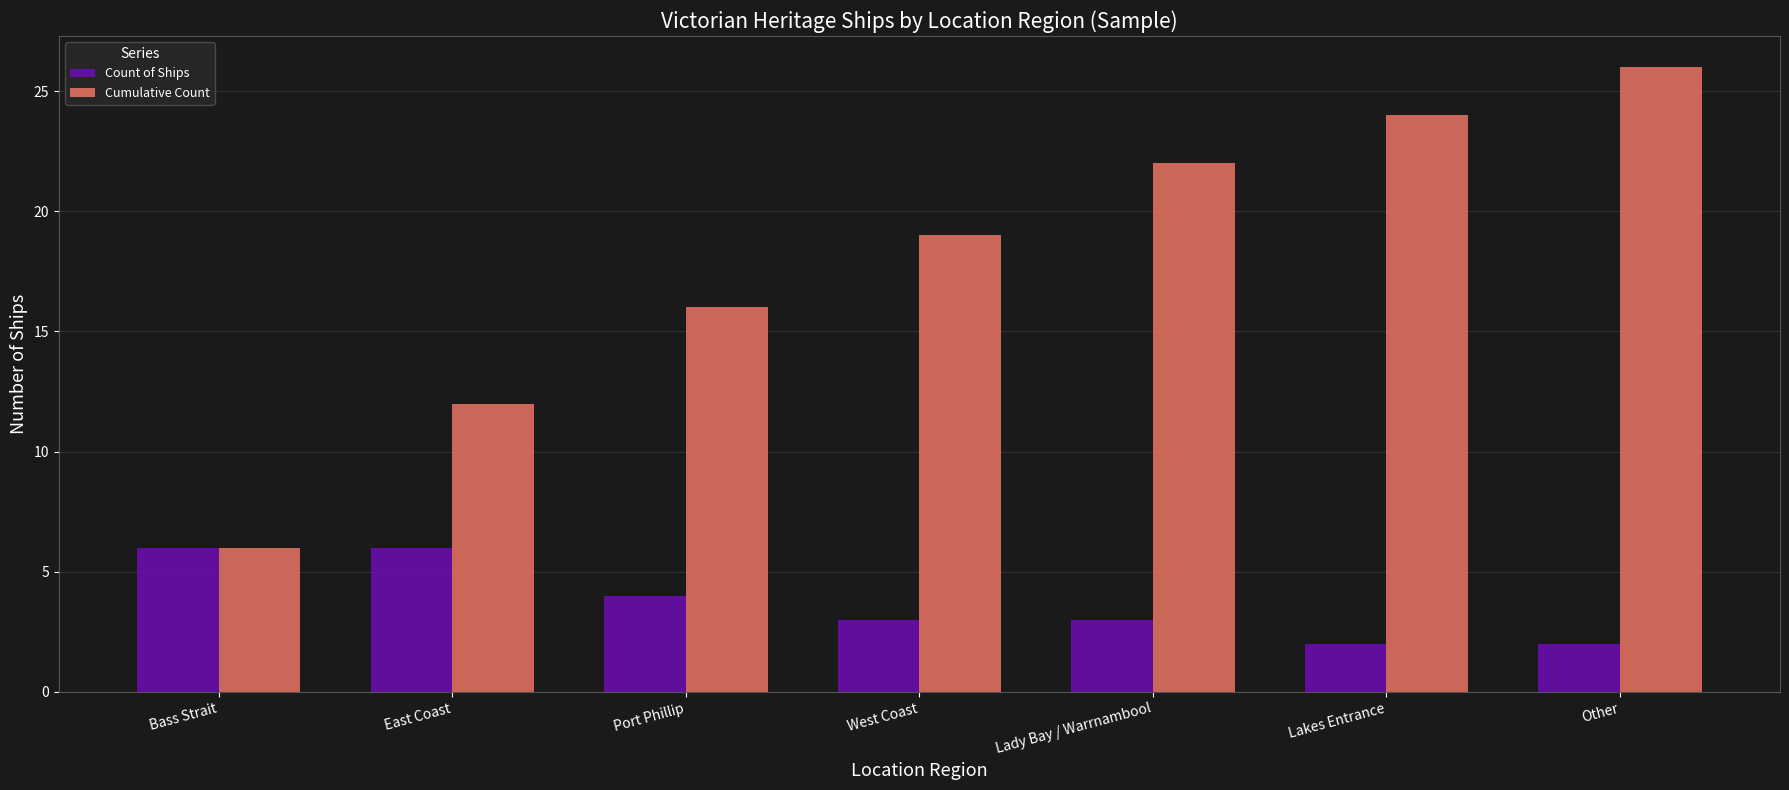

What value does the Cumulative Count series have at Other, to the nearest 10?

30